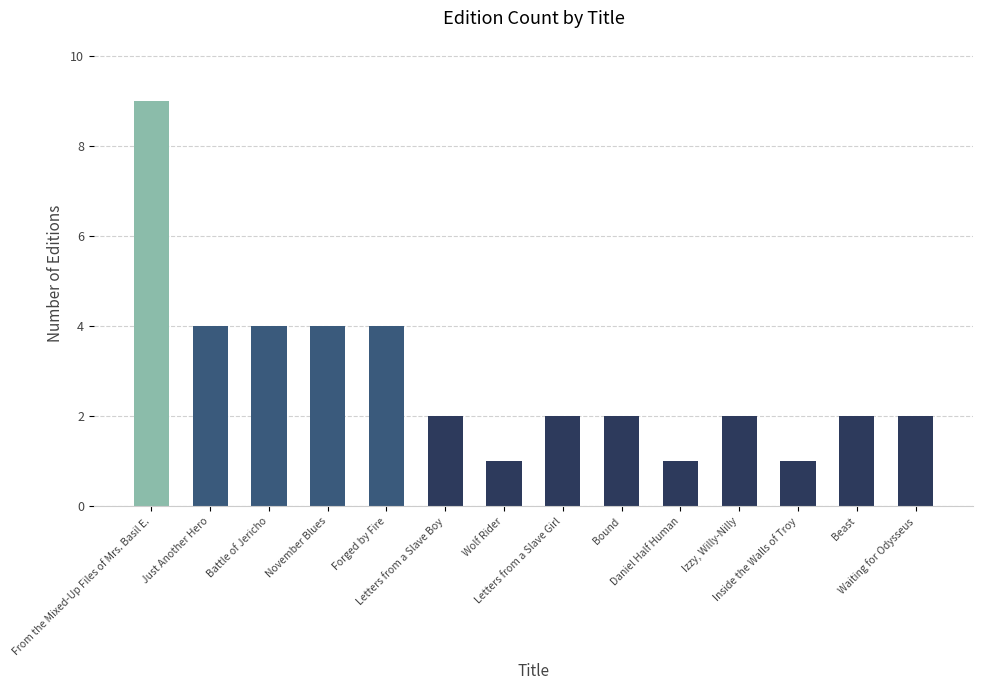

What is the smallest value displayed?

1